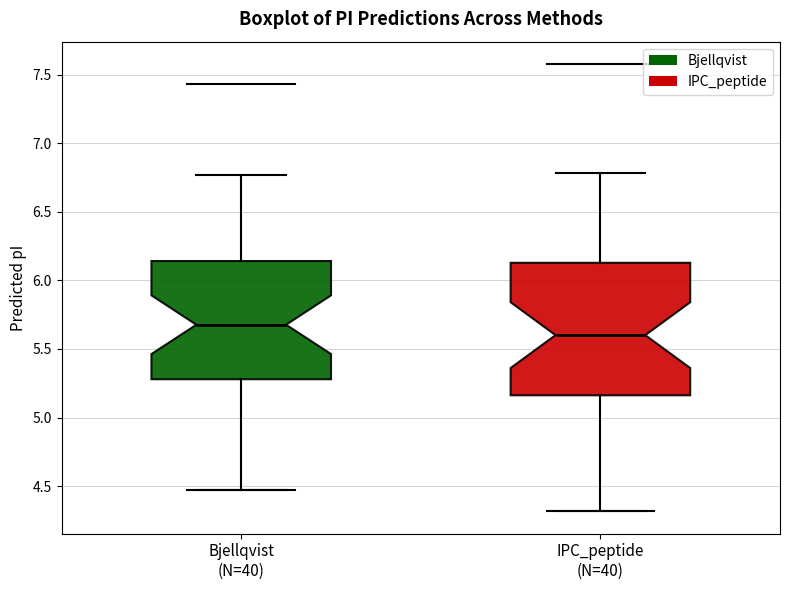

Reading left to right, transcribe this box plot: for each box, give where its median line is, the range the box spans, and where its two whiskers end, as read against the y-axis. The values are not printed on the chart, so give them approximately, as read against the axis.

Bjellqvist (N=40): median 5.70, box 5.30 to 6.15, whiskers 4.45 to 6.75
IPC_peptide (N=40): median 5.60, box 5.15 to 6.15, whiskers 4.30 to 6.80